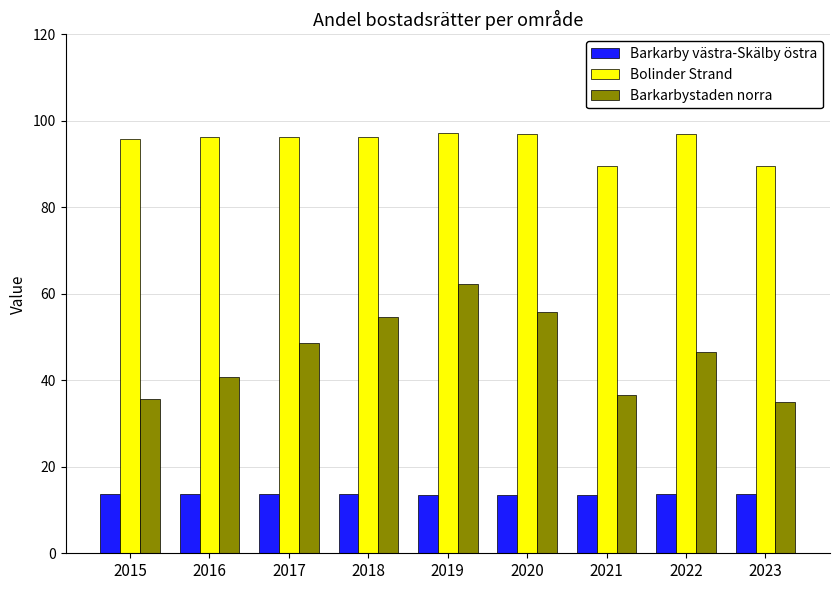

What is the value of the Barkarbystaden norra bar at the 7th from the left?

36.6